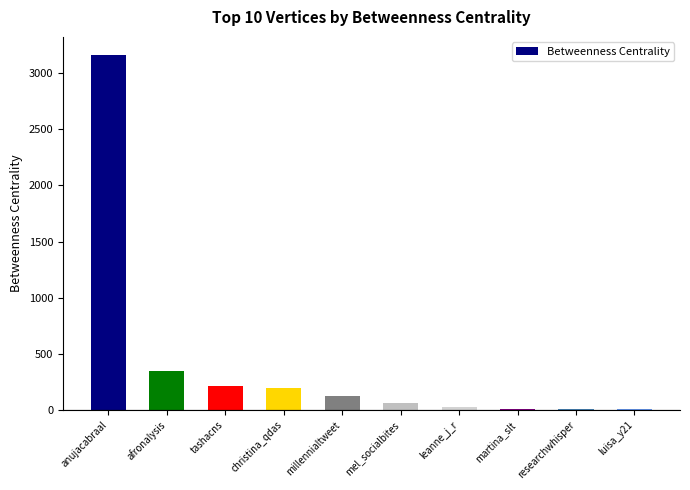

Are the bars grouped side by side (vs. stacked)?

No